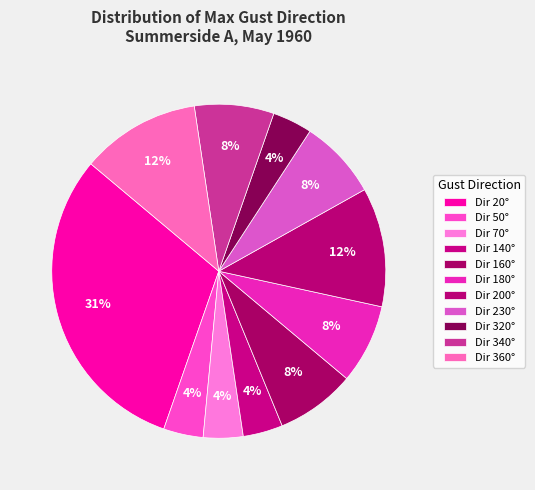

Count the number of slices in the pie.

11